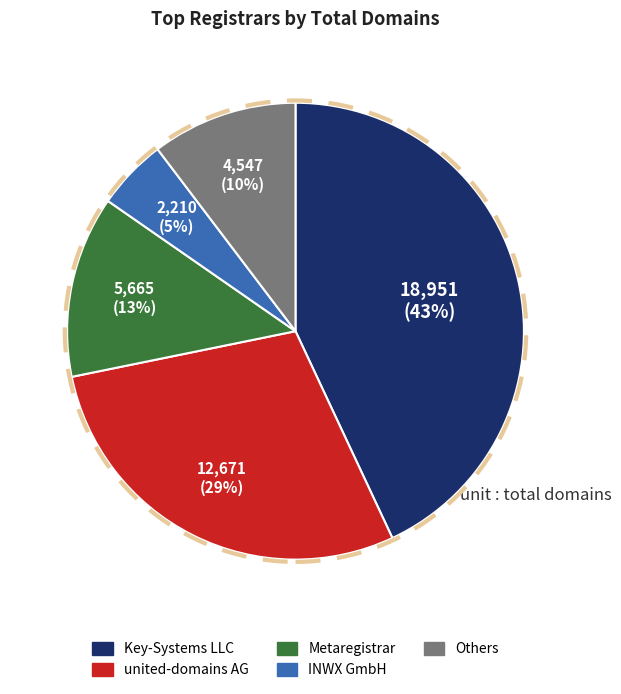

Is there any slice that represents more than half of the pie?

No